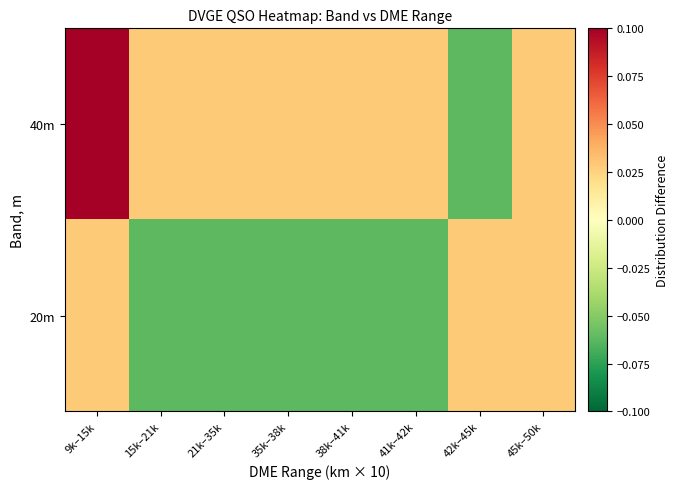

Between 45k–50k and 41k–42k, which is larger?

45k–50k